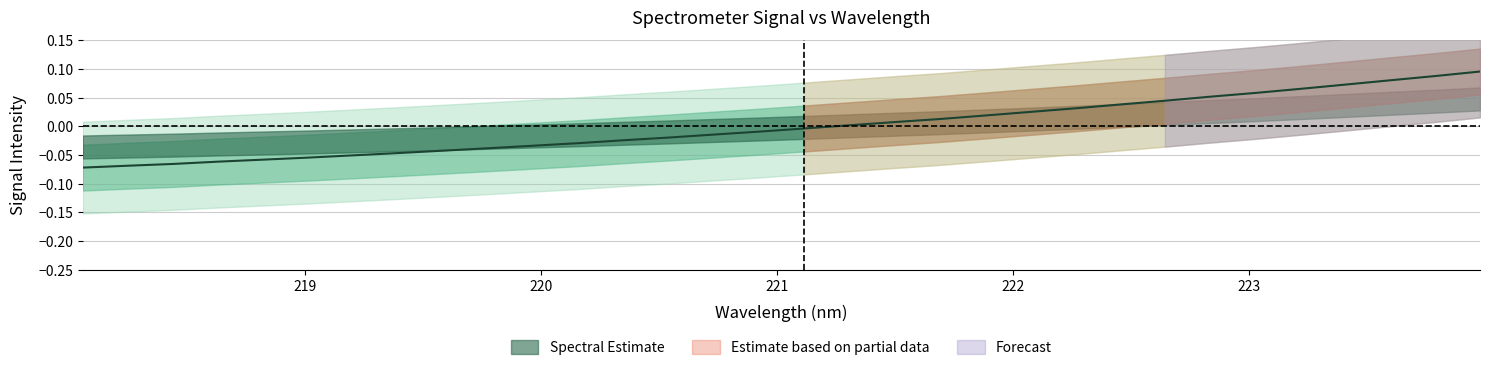

Is this an area chart (filled region under the line)?

No